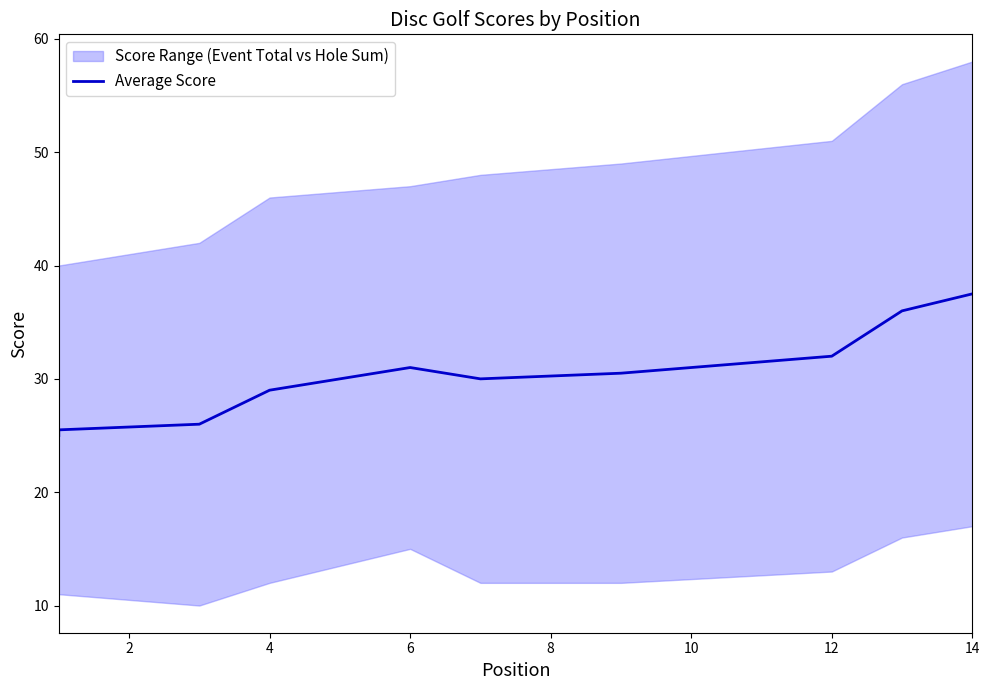

What is the ratio of the value at 4 to the value at 14?

0.8